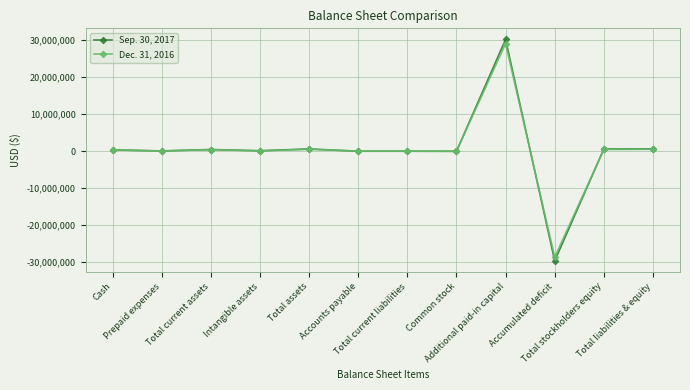

What are all the series names shown in the legend?

Sep. 30, 2017, Dec. 31, 2016